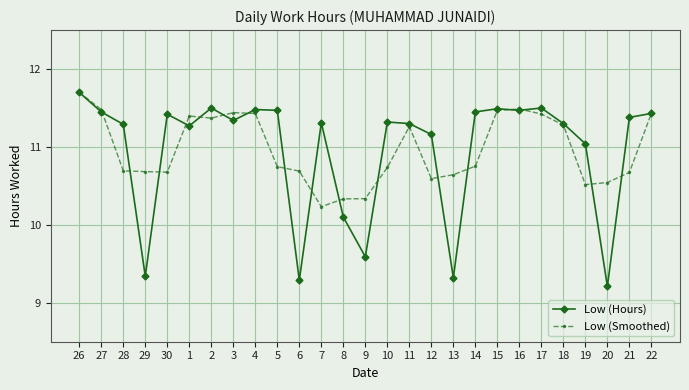

At 20, list the series in order from smallest to largest.

Low (Hours), Low (Smoothed)